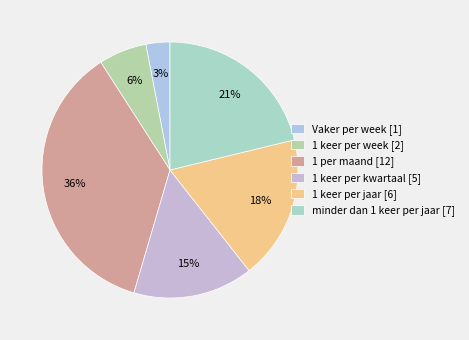

To the nearest percent, what is the difference between the largest and smallest slice percentages?

33%